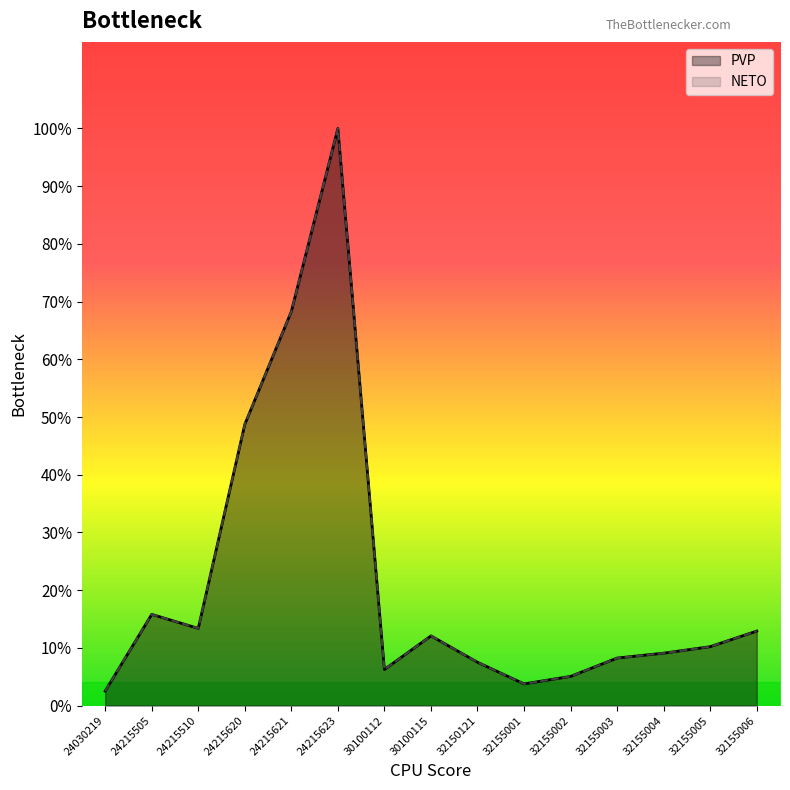

At which category does NETO reach its first local valley?

24215510